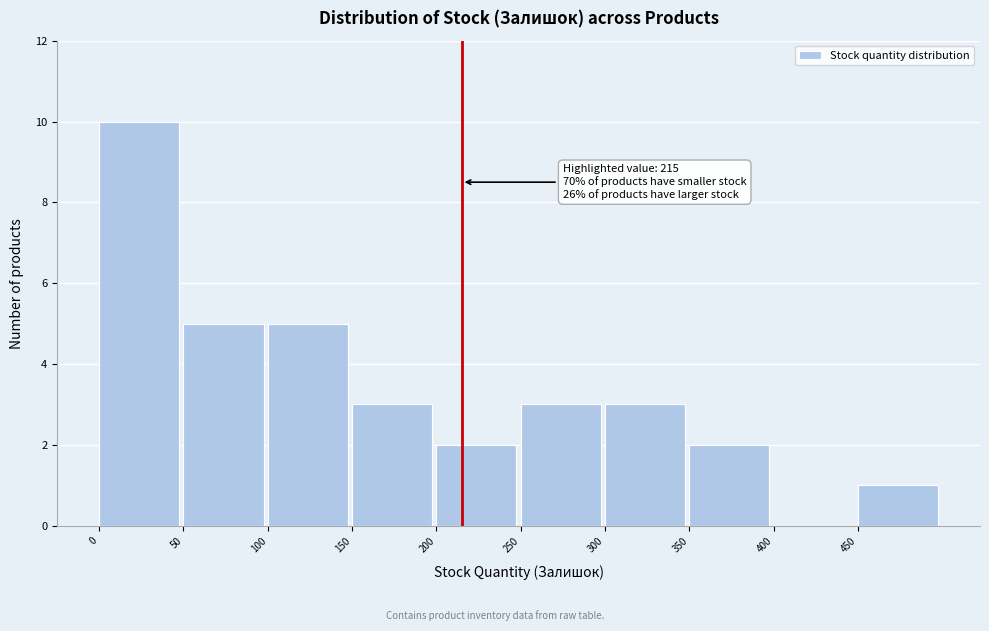

Over which range of the x-axis is the bar tallest?

0 to 50